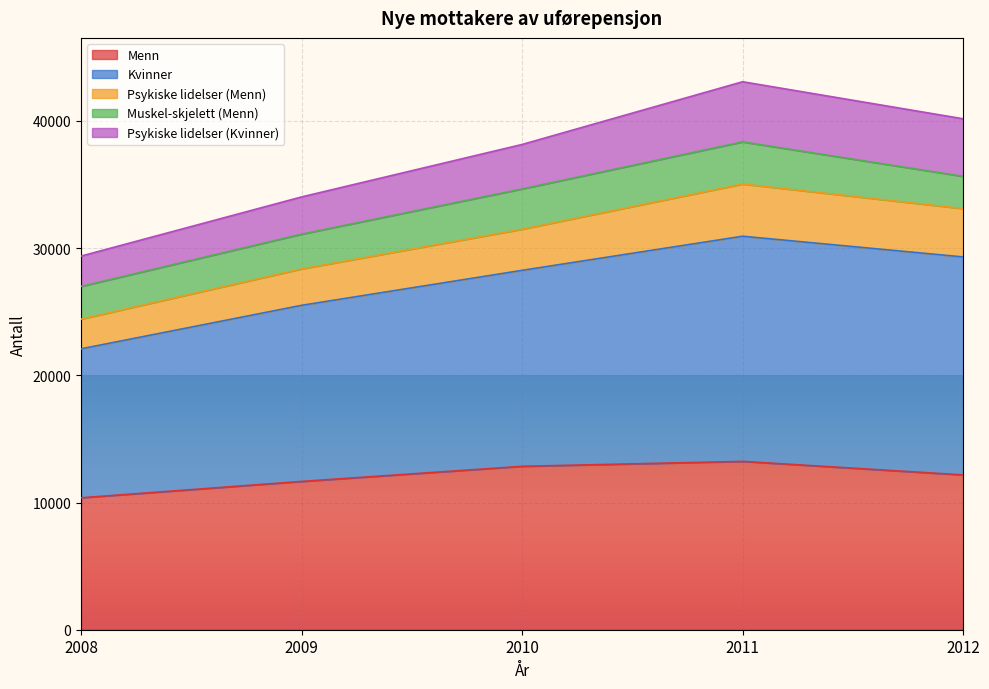

Where is the first local maximum for Psykiske lidelser (Menn)?

2011